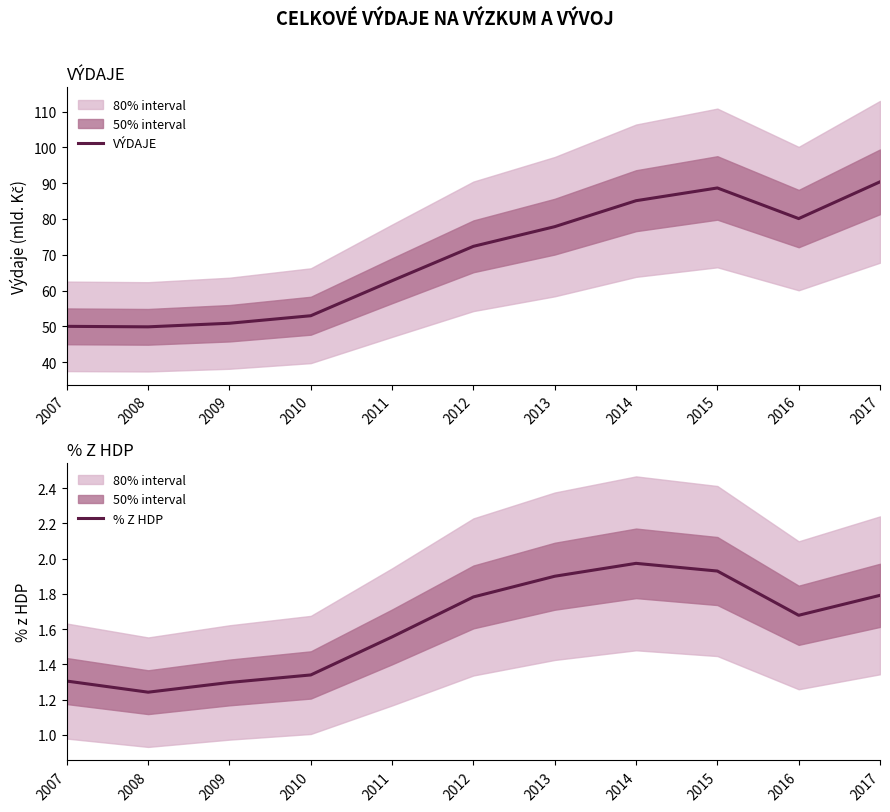

At which category does % Z HDP reach its first local valley?

2008